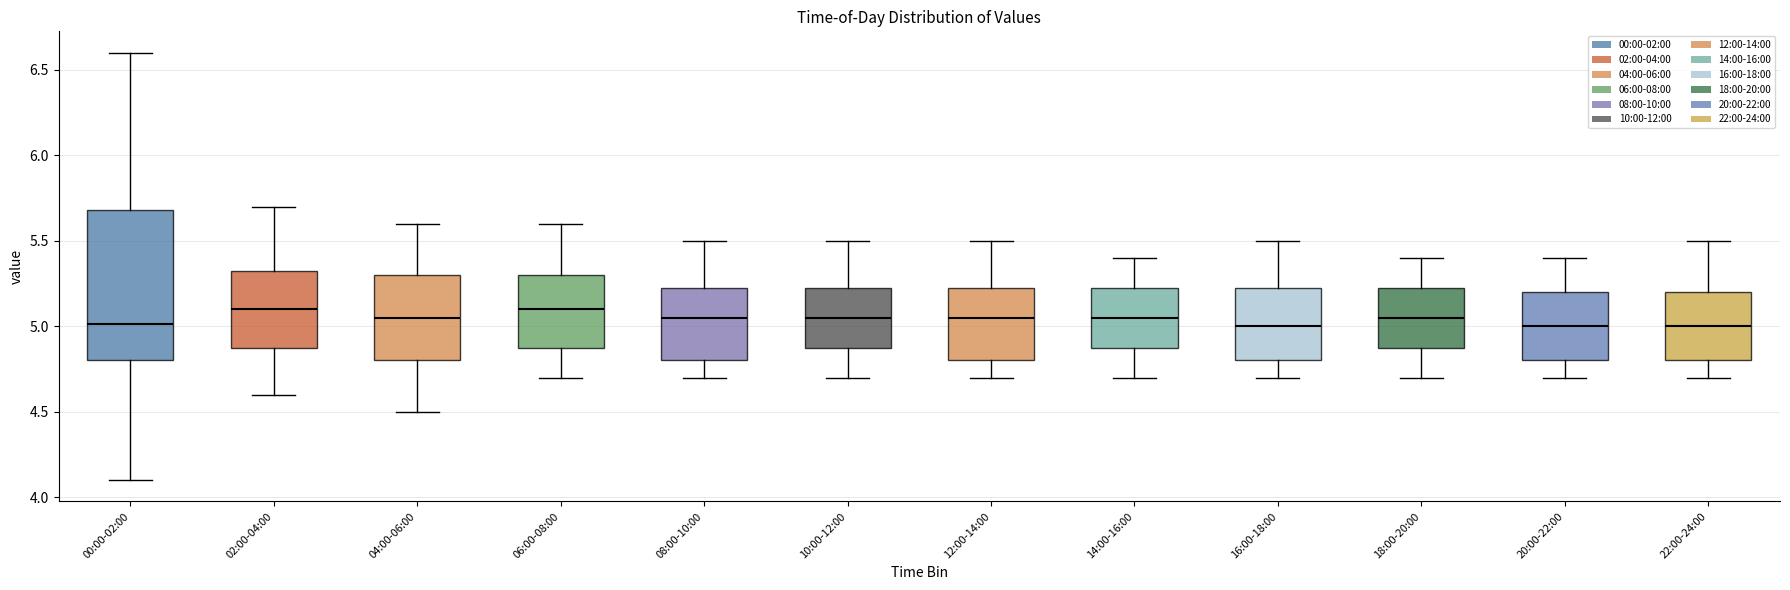

Reading left to right, read every box against the y-axis: the position of its median line, the range the box covers, and the ends of its whiskers. The values are not printed on the chart, so give them approximately, as read against the axis.

00:00-02:00: median 5.00, box 4.80 to 5.70, whiskers 4.10 to 6.60
02:00-04:00: median 5.10, box 4.90 to 5.35, whiskers 4.60 to 5.70
04:00-06:00: median 5.05, box 4.80 to 5.30, whiskers 4.50 to 5.60
06:00-08:00: median 5.10, box 4.90 to 5.30, whiskers 4.70 to 5.60
08:00-10:00: median 5.05, box 4.80 to 5.25, whiskers 4.70 to 5.50
10:00-12:00: median 5.05, box 4.90 to 5.25, whiskers 4.70 to 5.50
12:00-14:00: median 5.05, box 4.80 to 5.25, whiskers 4.70 to 5.50
14:00-16:00: median 5.05, box 4.90 to 5.25, whiskers 4.70 to 5.40
16:00-18:00: median 5.00, box 4.80 to 5.25, whiskers 4.70 to 5.50
18:00-20:00: median 5.05, box 4.90 to 5.25, whiskers 4.70 to 5.40
20:00-22:00: median 5.00, box 4.80 to 5.20, whiskers 4.70 to 5.40
22:00-24:00: median 5.00, box 4.80 to 5.20, whiskers 4.70 to 5.50